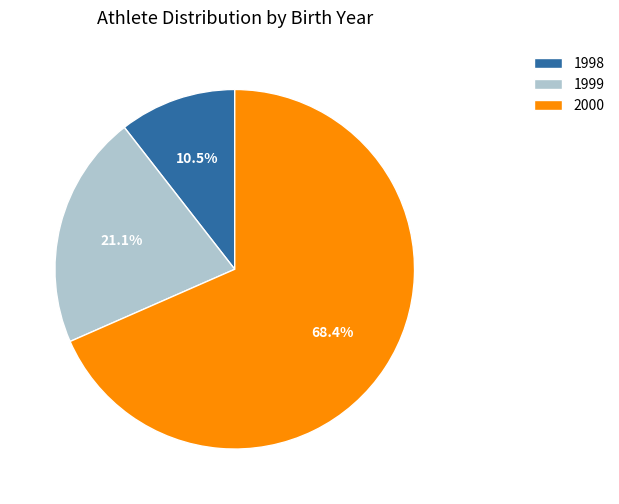

What portion of the pie excludes 2000?

31.6%